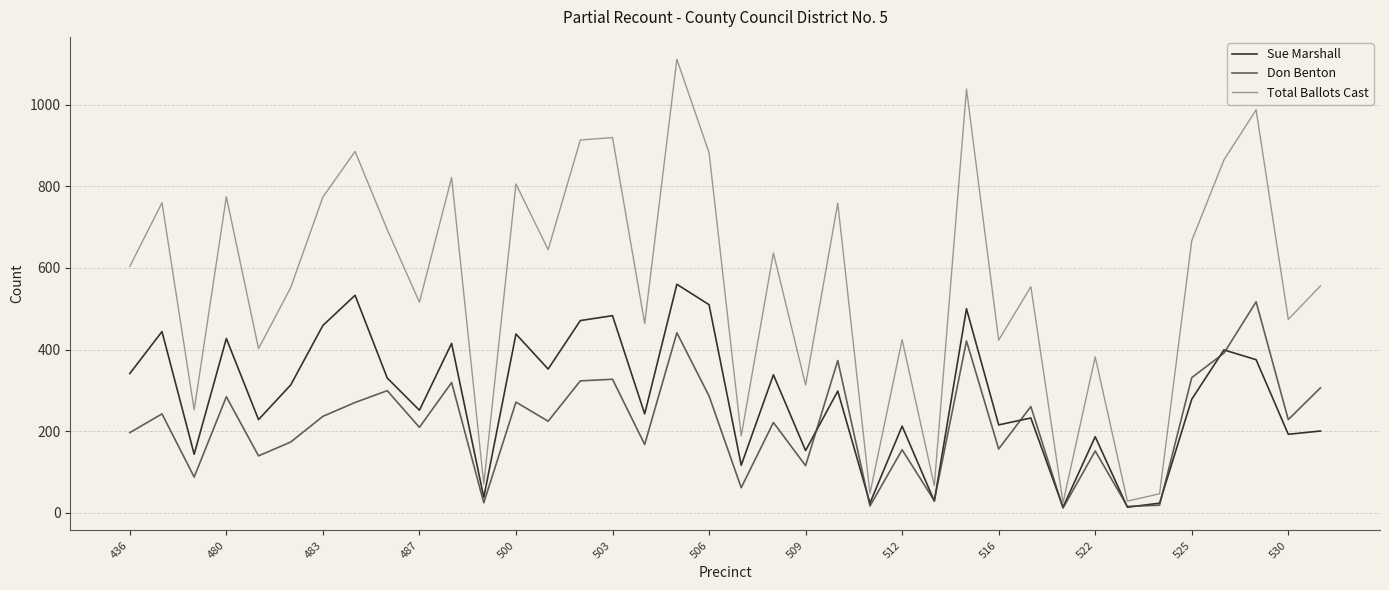

Count the number of categories in the chart.

38